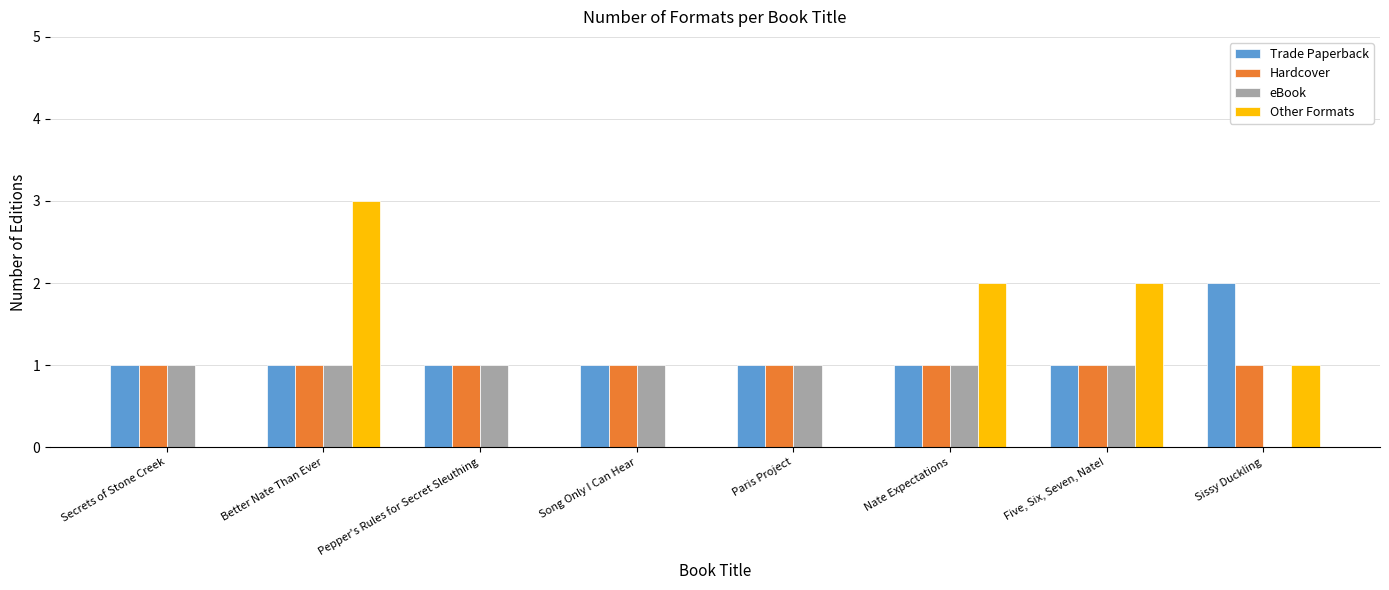

The eBook series shows 1 at Nate Expectations. True or false?

True